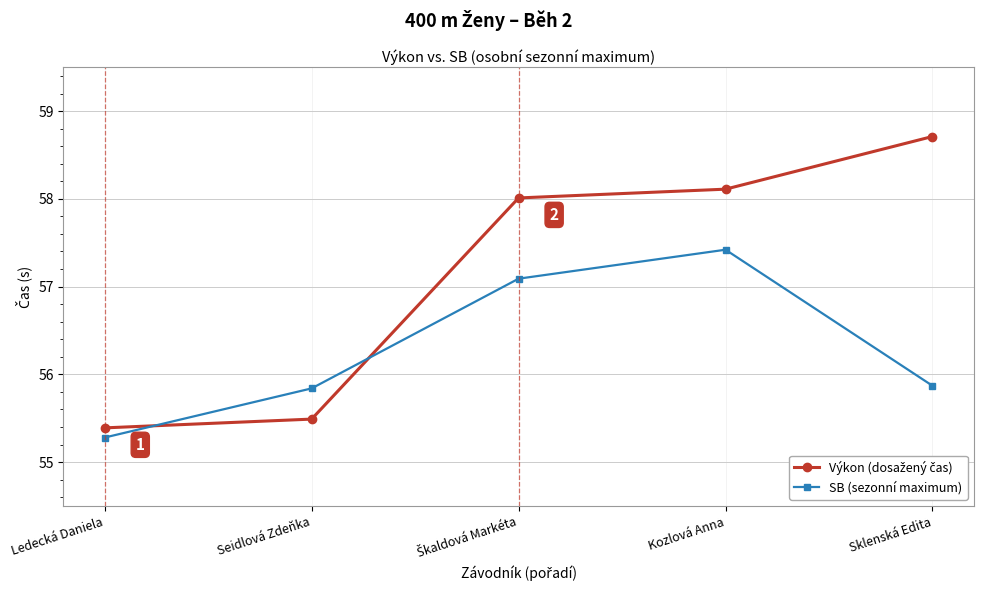

What is the greatest value displayed?

58.7